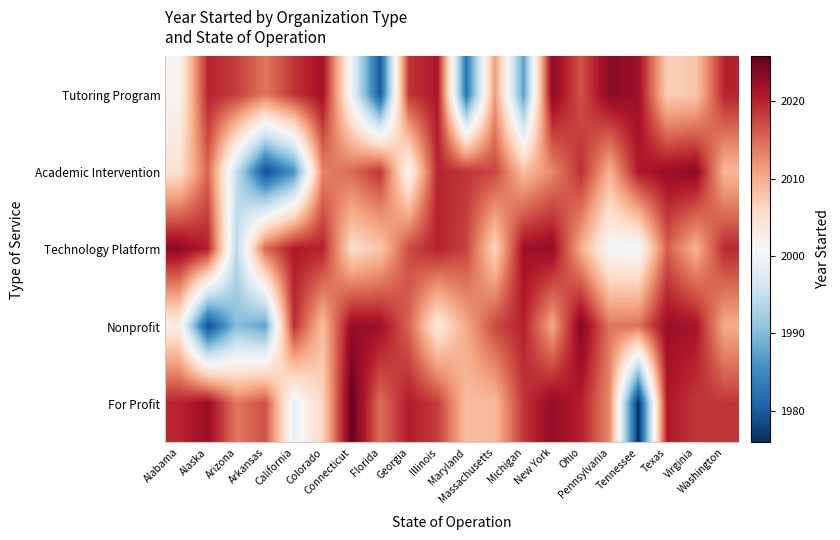

Reading left to right, transcribe all the data shown in this chart.

Tutoring Program: Alabama=2001.2	Alaska=2019.9	Arizona=2018.1	Arkansas=2014.1	California=2018.7	Colorado=2021.7	Connecticut=1999.6	Florida=1979.9	Georgia=2018.7	Illinois=2021.0	Maryland=1982.8	Massachusetts=2011.5	Michigan=1987.3	New York=2023.3	Ohio=2016.6	Pennsylvania=2023.4	Tennessee=2022.2	Texas=2007.0	Virginia=2007.7	Washington=2020.0
Academic Intervention: Alabama=2004.7	Alaska=2015.3	Arizona=1994.8	Arkansas=1978.8	California=1985.8	Colorado=2013.2	Connecticut=2015.0	Florida=2018.8	Georgia=2001.0	Illinois=2019.9	Maryland=2018.7	Massachusetts=2017.5	Michigan=2008.6	New York=2012.8	Ohio=2019.2	Pennsylvania=2009.6	Tennessee=2020.7	Texas=2022.4	Virginia=2023.3	Washington=2009.1
Technology Platform: Alabama=2023.4	Alaska=2020.2	Arizona=1994.0	Arkansas=2015.1	California=2020.8	Colorado=2020.1	Connecticut=2005.4	Florida=2007.6	Georgia=2017.2	Illinois=2020.1	Maryland=2017.6	Massachusetts=2006.2	Michigan=2022.0	New York=2022.8	Ohio=2010.0	Pennsylvania=2000.4	Tennessee=2000.0	Texas=2015.8	Virginia=2009.6	Washington=2019.6
Nonprofit: Alabama=2002.6	Alaska=1978.6	Arizona=1990.3	Arkansas=1987.6	California=2019.2	Colorado=2008.6	Connecticut=2022.7	Florida=2022.1	Georgia=2015.5	Illinois=2003.3	Maryland=2010.4	Massachusetts=2017.3	Michigan=2020.1	New York=2010.4	Ohio=2023.9	Pennsylvania=2014.2	Tennessee=2014.4	Texas=2022.3	Virginia=2021.4	Washington=2010.2
For Profit: Alabama=2019.9	Alaska=2022.2	Arizona=2014.1	Arkansas=2016.7	California=1998.7	Colorado=2006.3	Connecticut=2025.8	Florida=2014.6	Georgia=2020.6	Illinois=2018.1	Maryland=2008.6	Massachusetts=2009.0	Michigan=2018.7	New York=2022.9	Ohio=2020.2	Pennsylvania=2012.7	Tennessee=1975.9	Texas=2020.8	Virginia=2018.6	Washington=2018.6